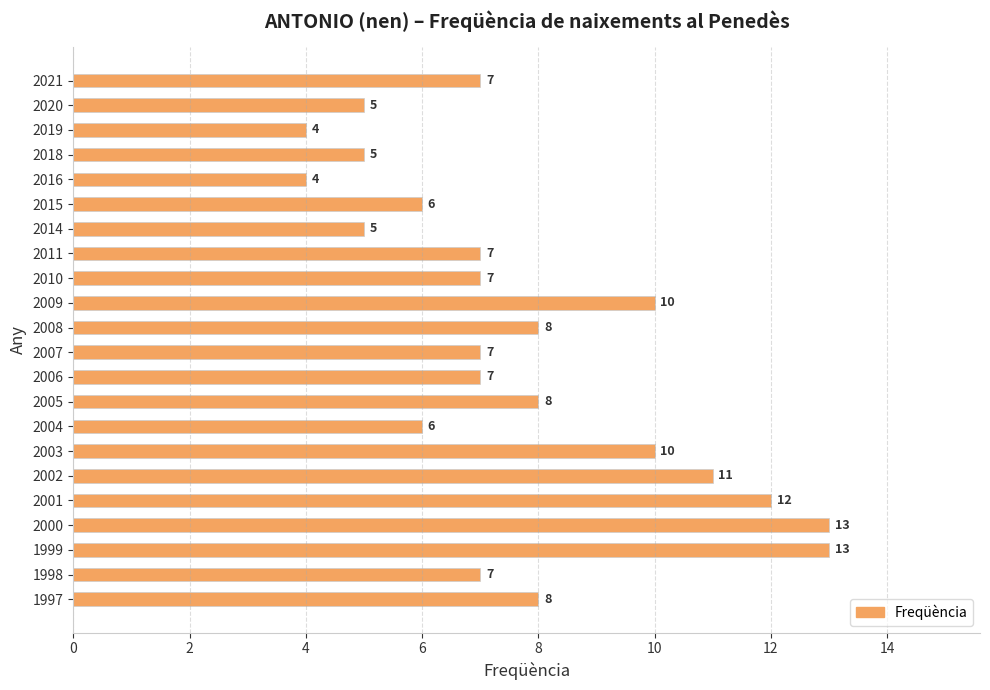

How many bars are there in total?

22